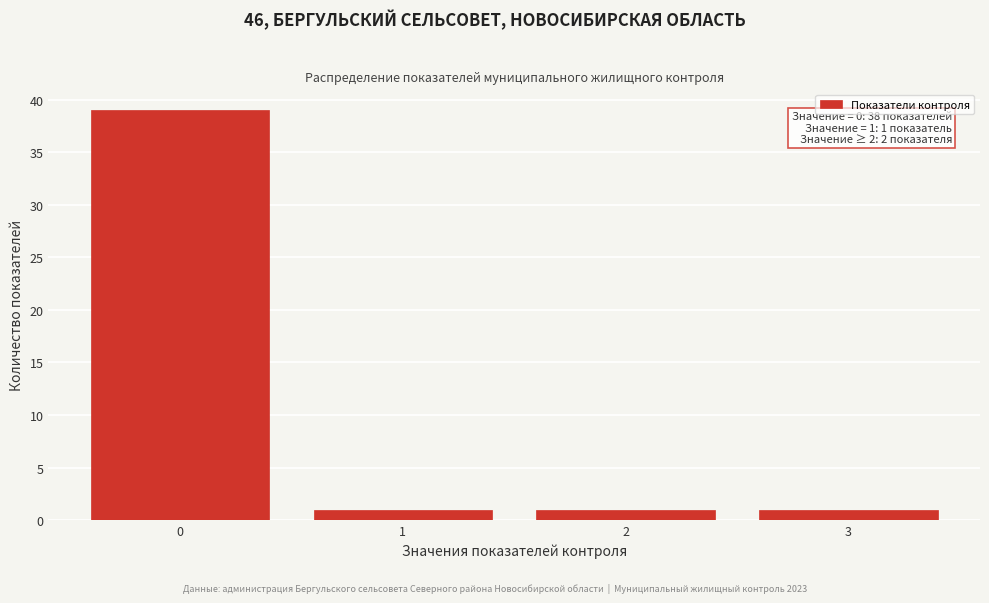

Reading left to right, extract all data points from this chart.

0=39	1=1	2=1	3=1